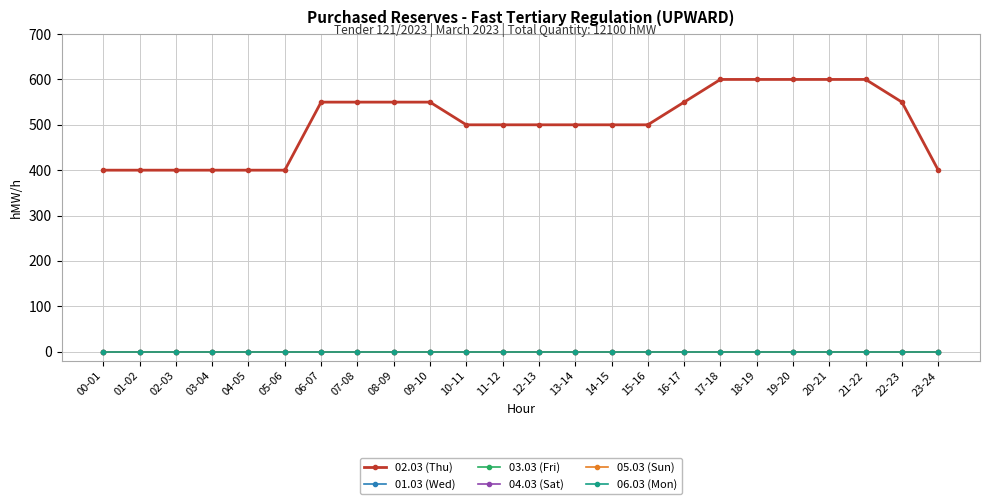

Does the chart have visible grid lines?

Yes